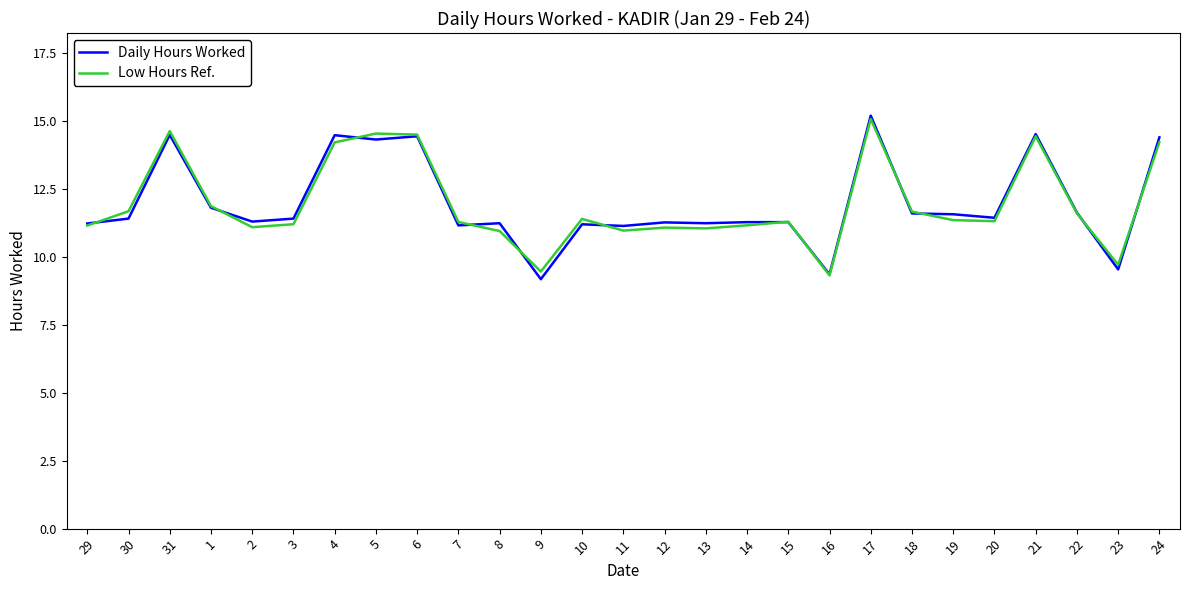

At which category is the sum across all series the highest?

17